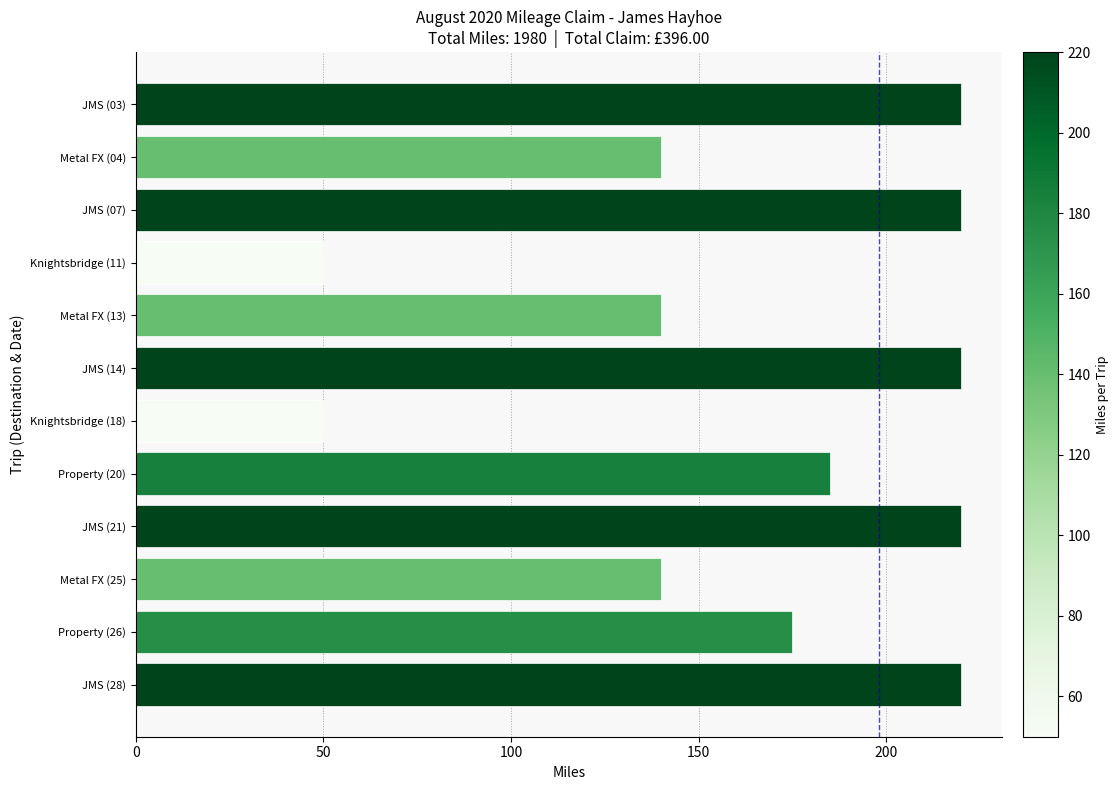

Between Metal FX (04) and Knightsbridge (11), which is larger?

Metal FX (04)